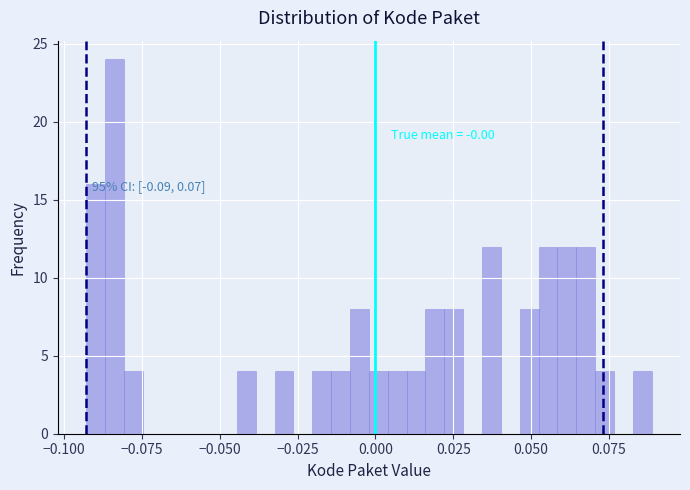

Around what value on the x-axis is the tallest bar? Give the approximate position of its centre, as read against the axis.

-0.085